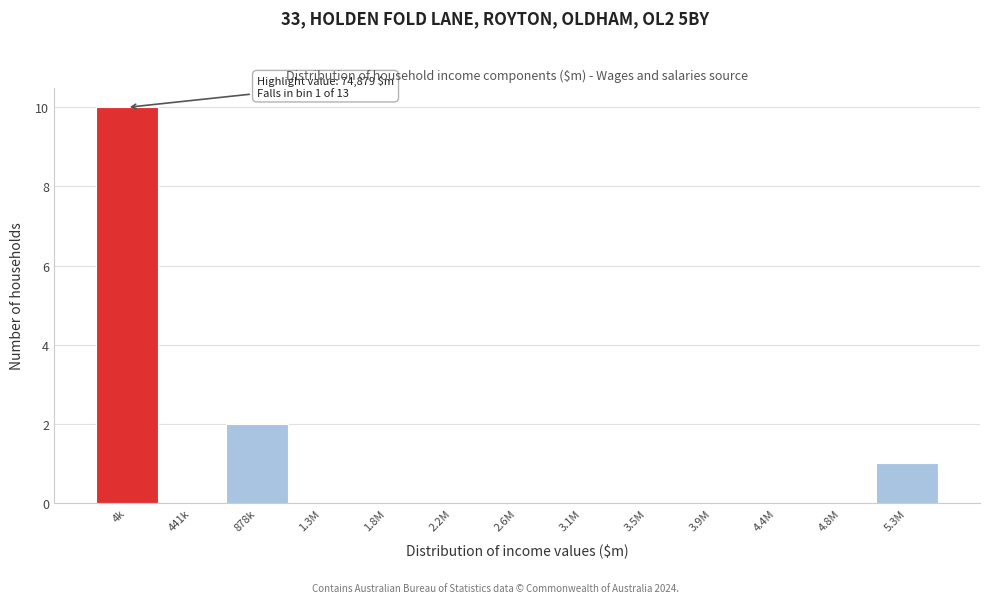

Reading left to right, what are all the values shown in this chart?

4k=10	441k=0	878k=2	1.3M=0	1.8M=0	2.2M=0	2.6M=0	3.1M=0	3.5M=0	3.9M=0	4.4M=0	4.8M=0	5.3M=1